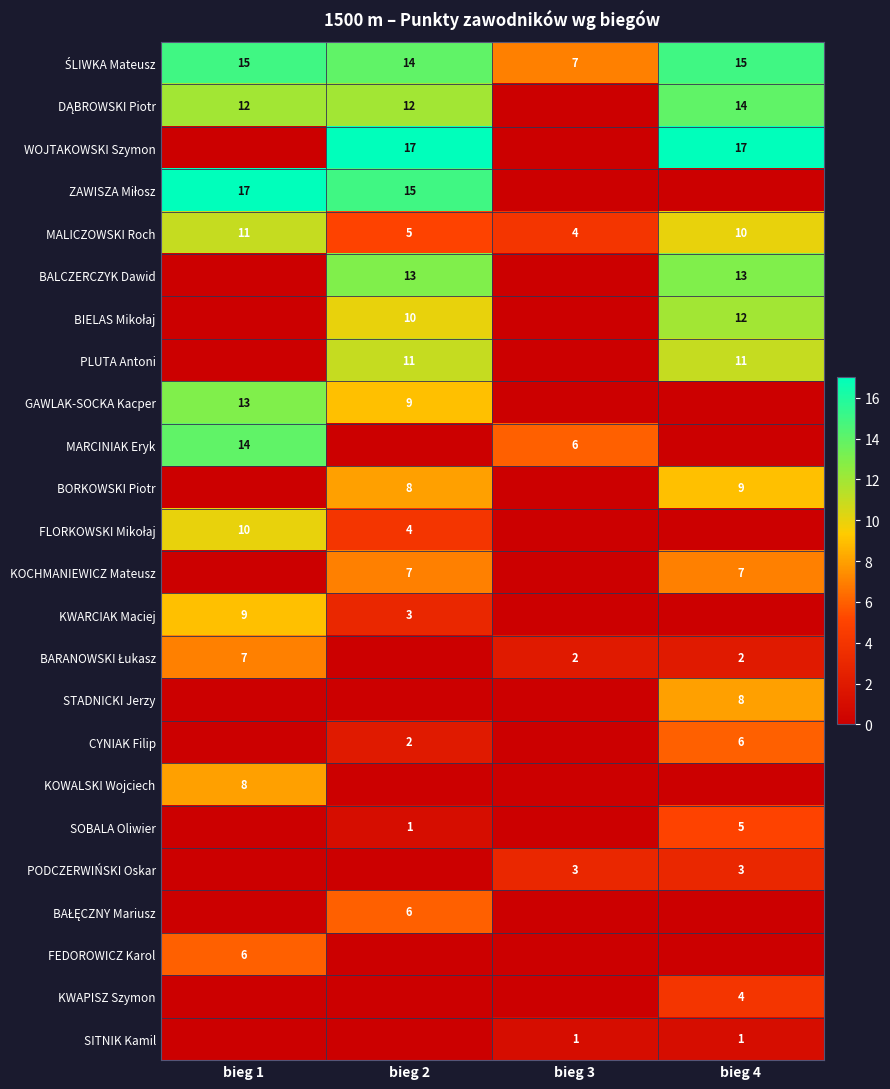

At how many categories does at least one series exceed 16?

3